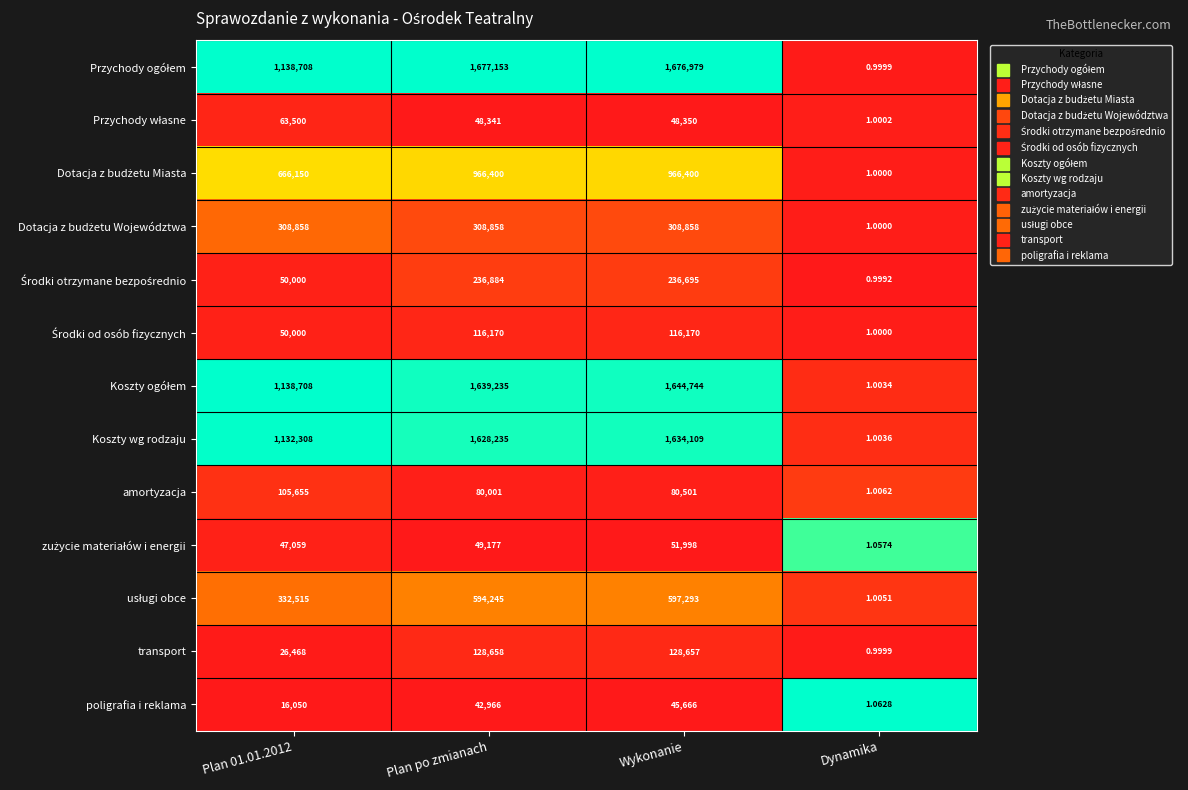

What is the total value across all series at Dynamika?

13.1